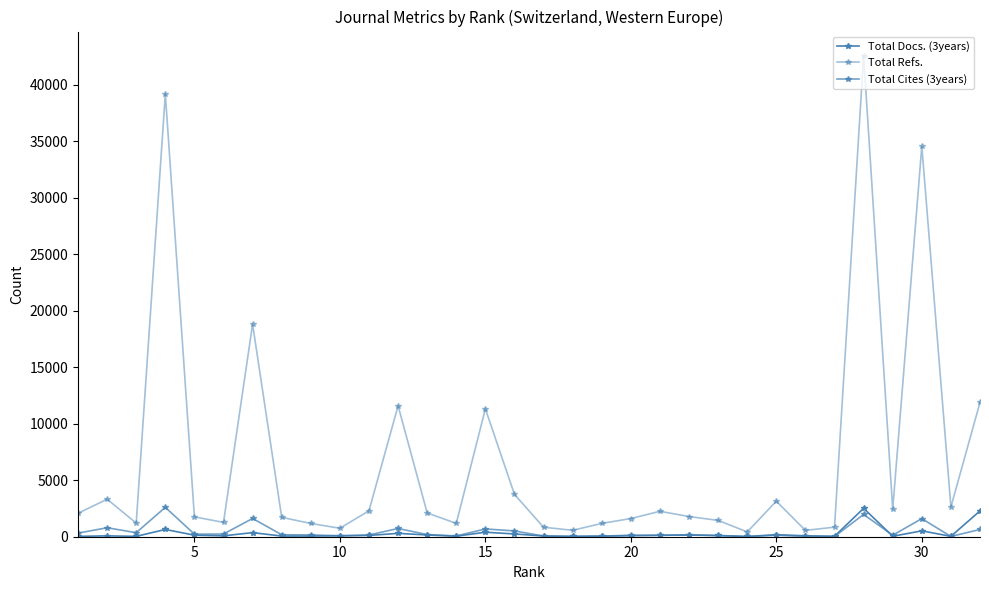

Reading right to left, list all the values displayed in this chart.

Total Docs. (3years): 2284	35	519	41	2513	40	82	179	21	111	144	135	90	54	27	63	245	398	47	156	296	115	83	60	59	361	77	136	644	32	77	31
Total Refs.: 11893	2633	34575	2430	42595	847	560	3146	426	1445	1787	2250	1610	1179	570	839	3746	11324	1182	2105	11591	2298	748	1176	1716	18821	1268	1760	39204	1206	3322	2073
Total Cites (3years): 642	24	1601	132	1975	18	23	127	12	94	183	110	134	54	29	61	514	688	69	189	731	153	85	160	178	1615	241	226	2603	357	795	319